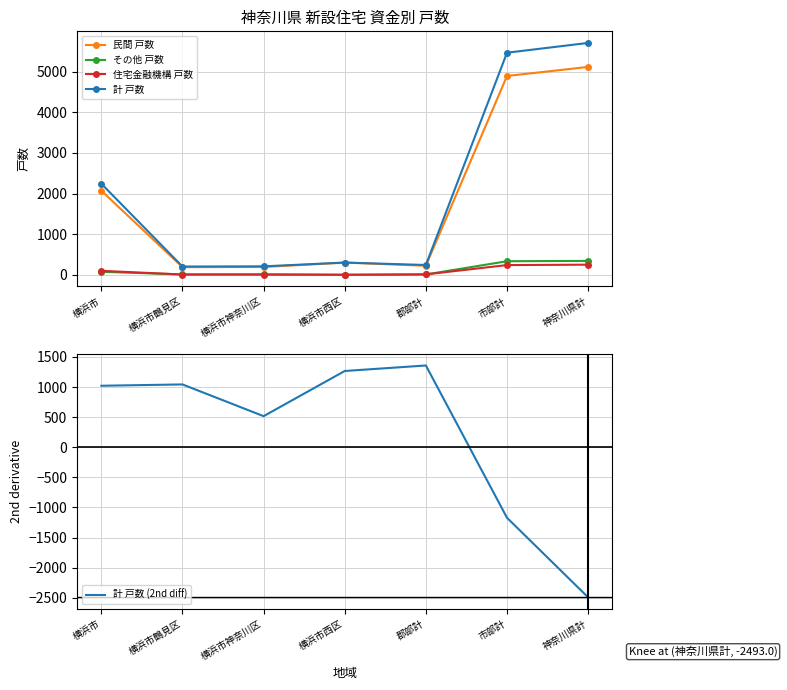

What is the average value of the 計 戸数 (2nd diff) series?

220.6